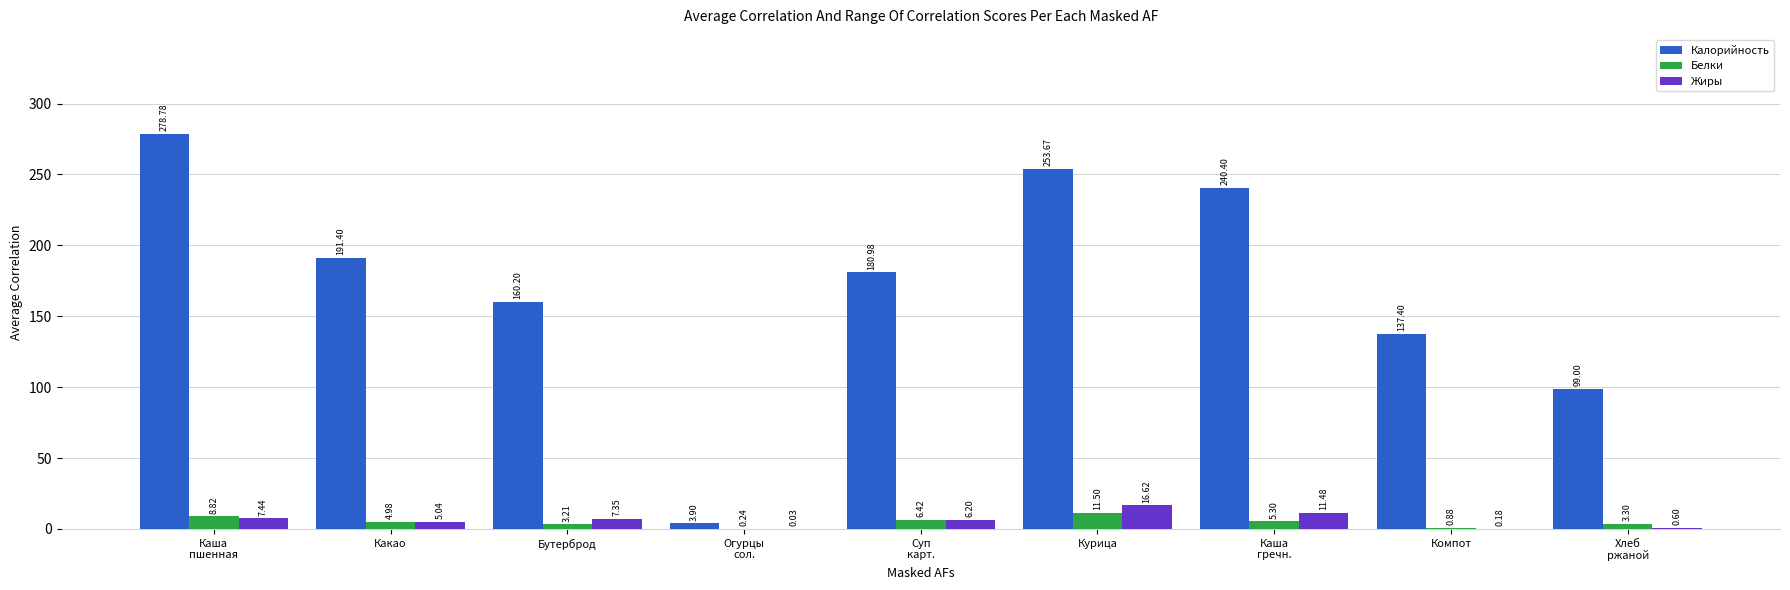

What is the greatest value displayed?

278.8